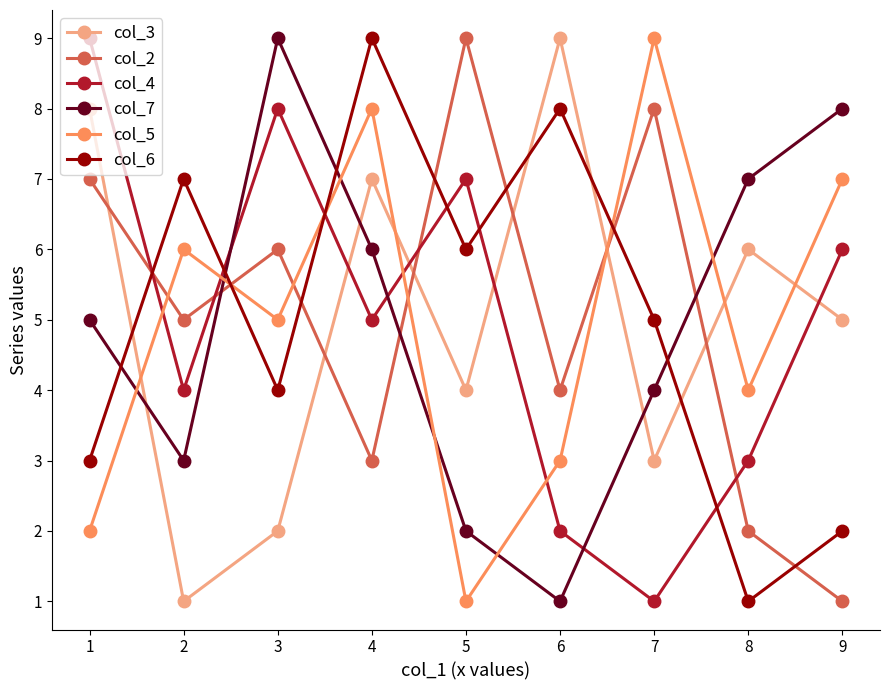

Where do col_4 and col_7 first cross each other?

2 and 3